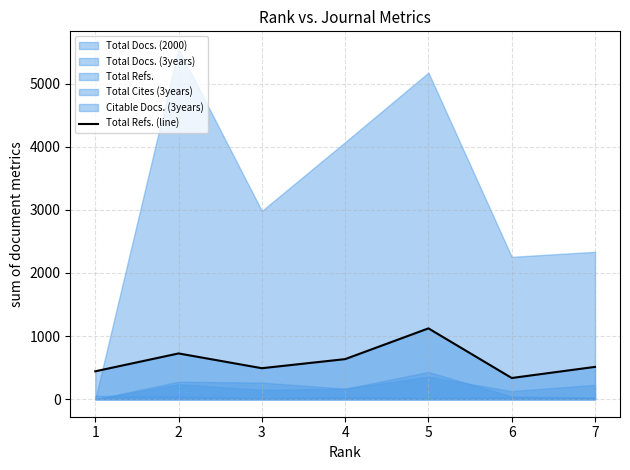

True or false: the data shows 232 at 1.

False